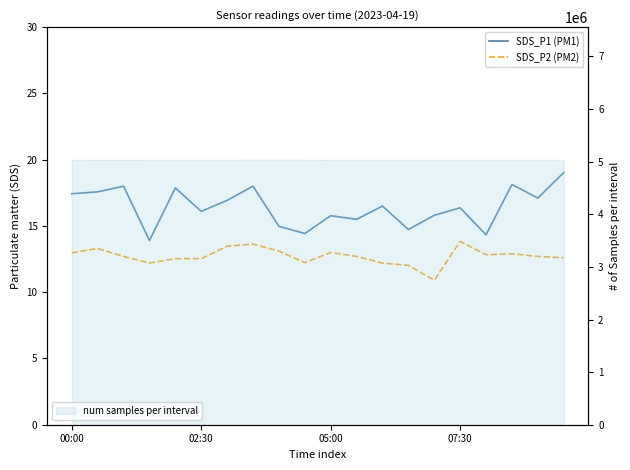

Count the number of categories in the chart.

20